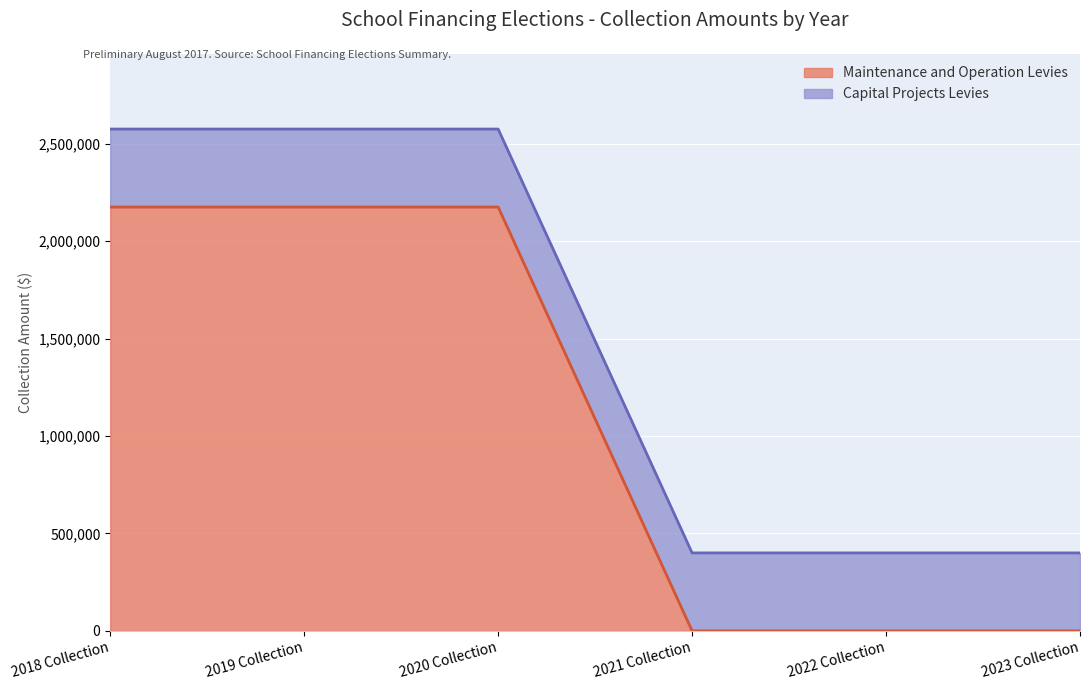

Reading left to right, what are all the values shown in this chart?

2018 Collection=2175000	2019 Collection=2175000	2020 Collection=2175000	2021 Collection=0	2022 Collection=0	2023 Collection=0